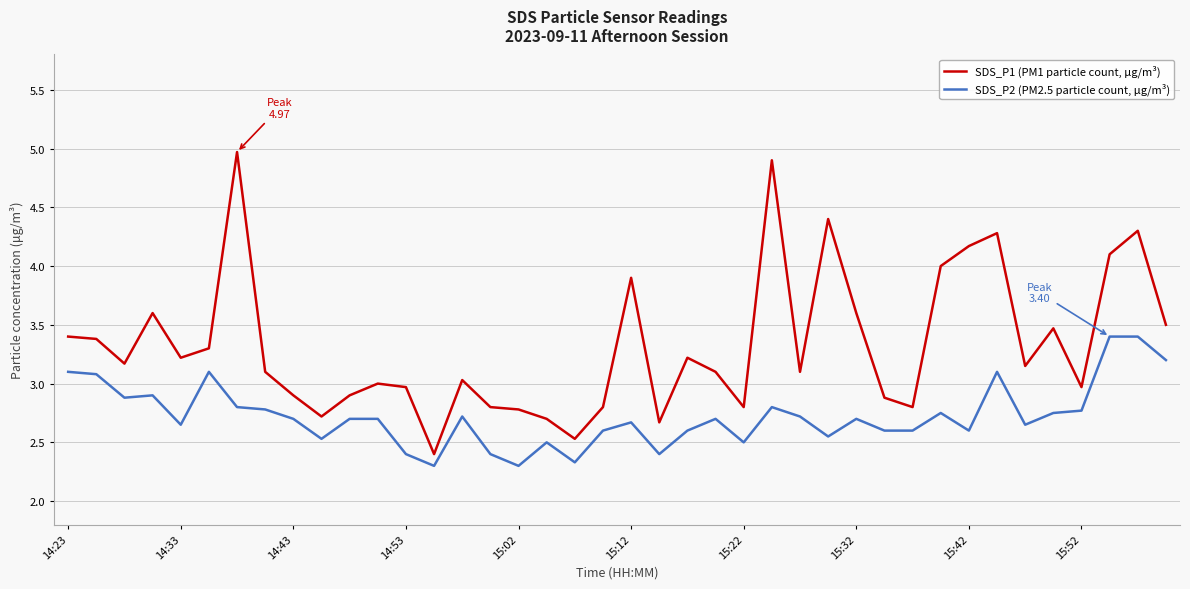

Does the chart display data point markers on the line(s)?

No